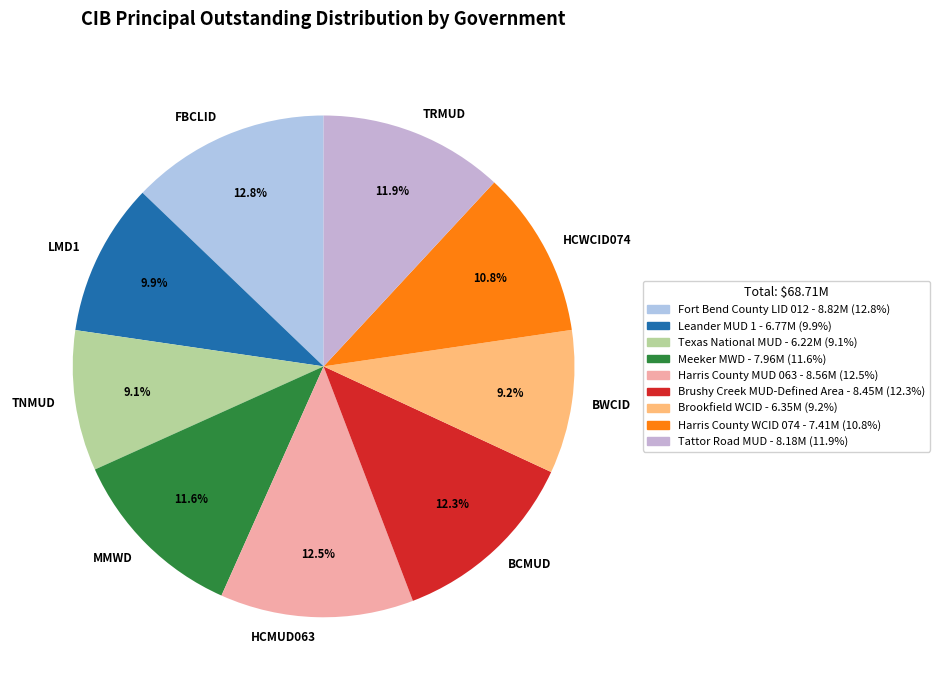

What percentage do FBCLID and HCWCID074 together represent?

23.6%